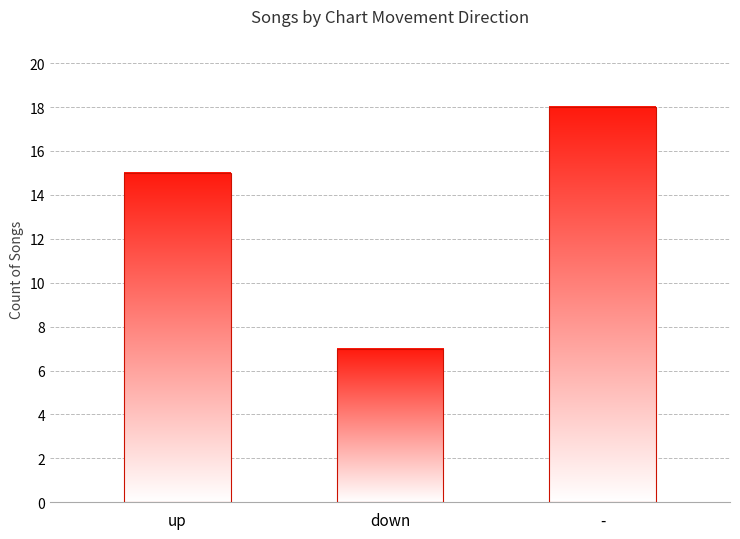

What is the label of the 1st bar from the right?

-